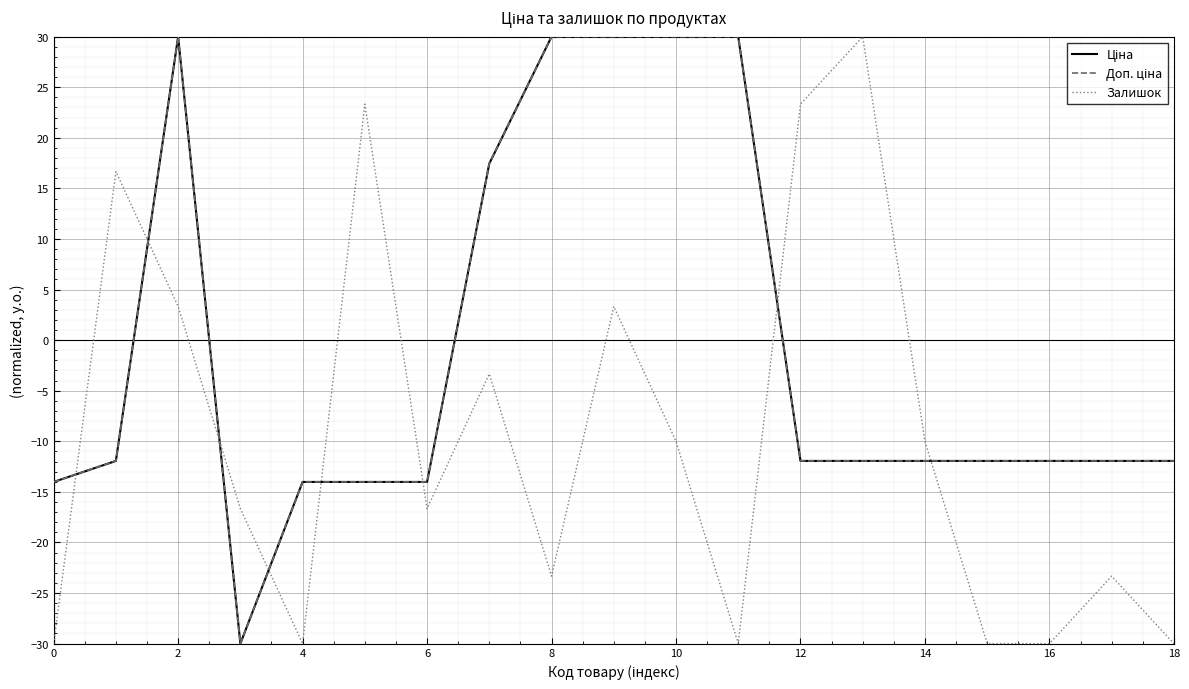

Does the chart display data point markers on the line(s)?

No